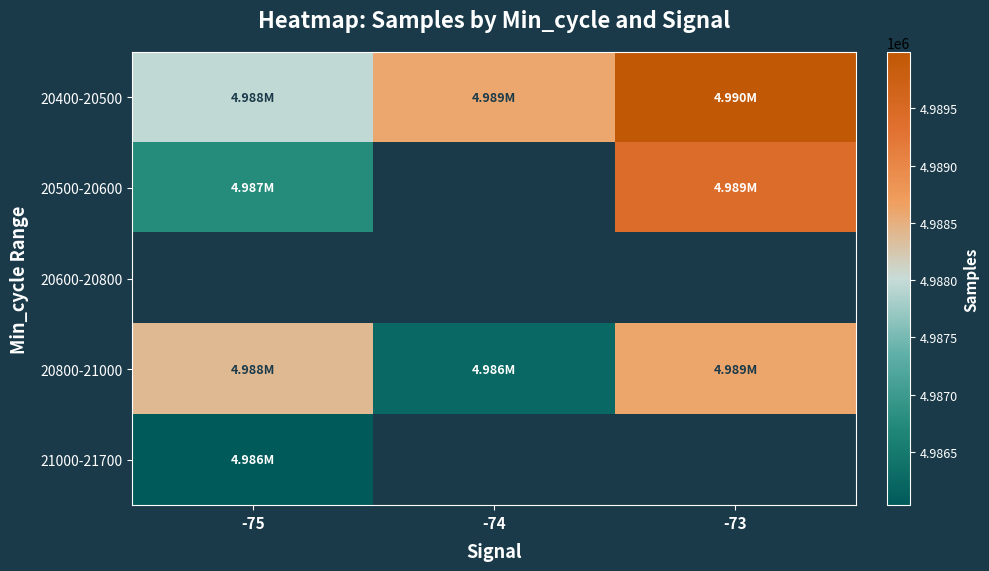

What is the sum of all 20800-21000 values?

14963234.5